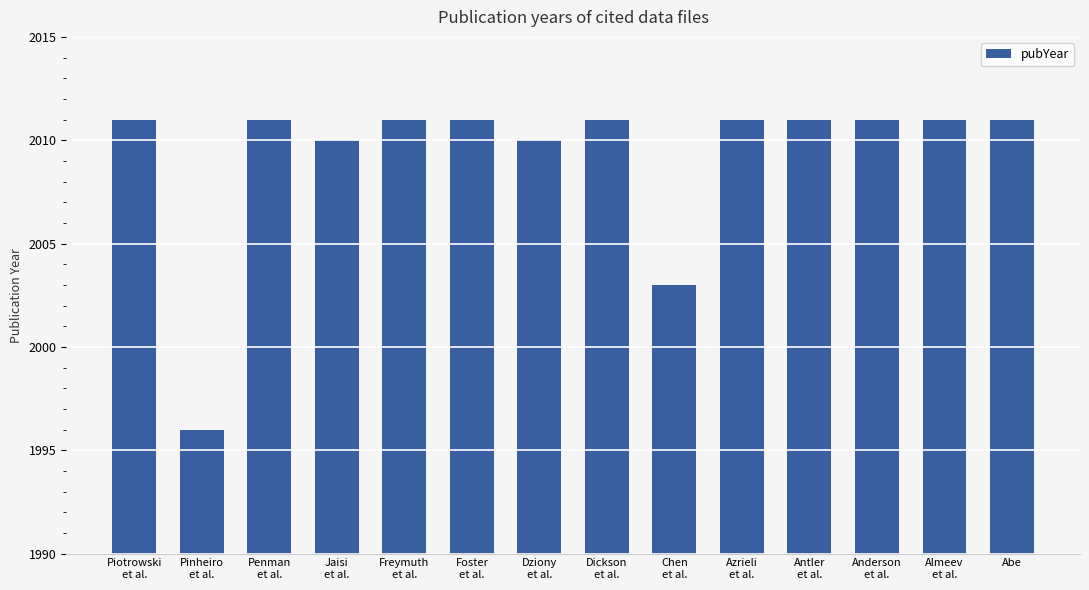

What is the smallest value displayed?

1996